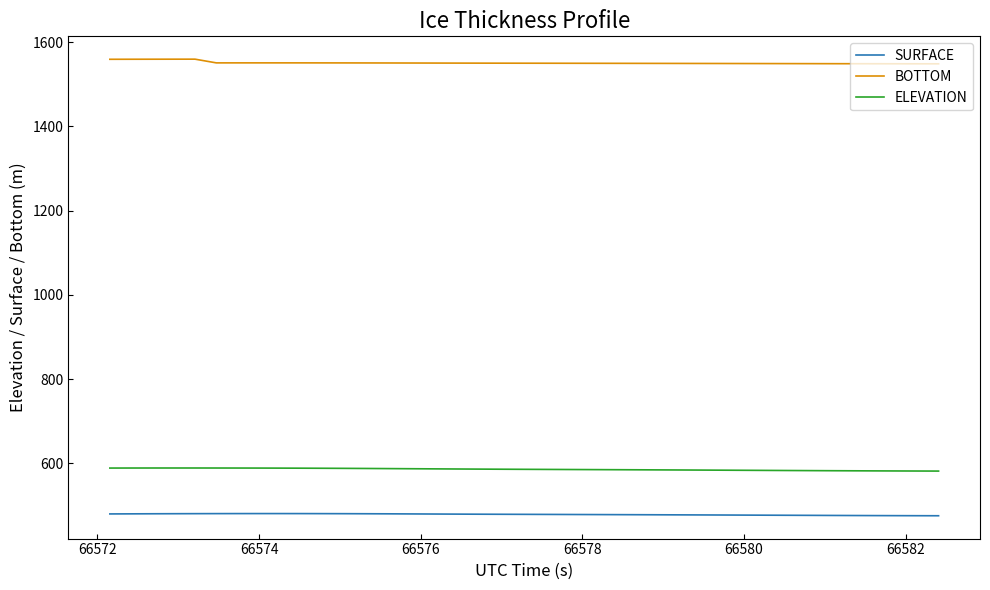

What is the minimum value for ELEVATION?

582.0